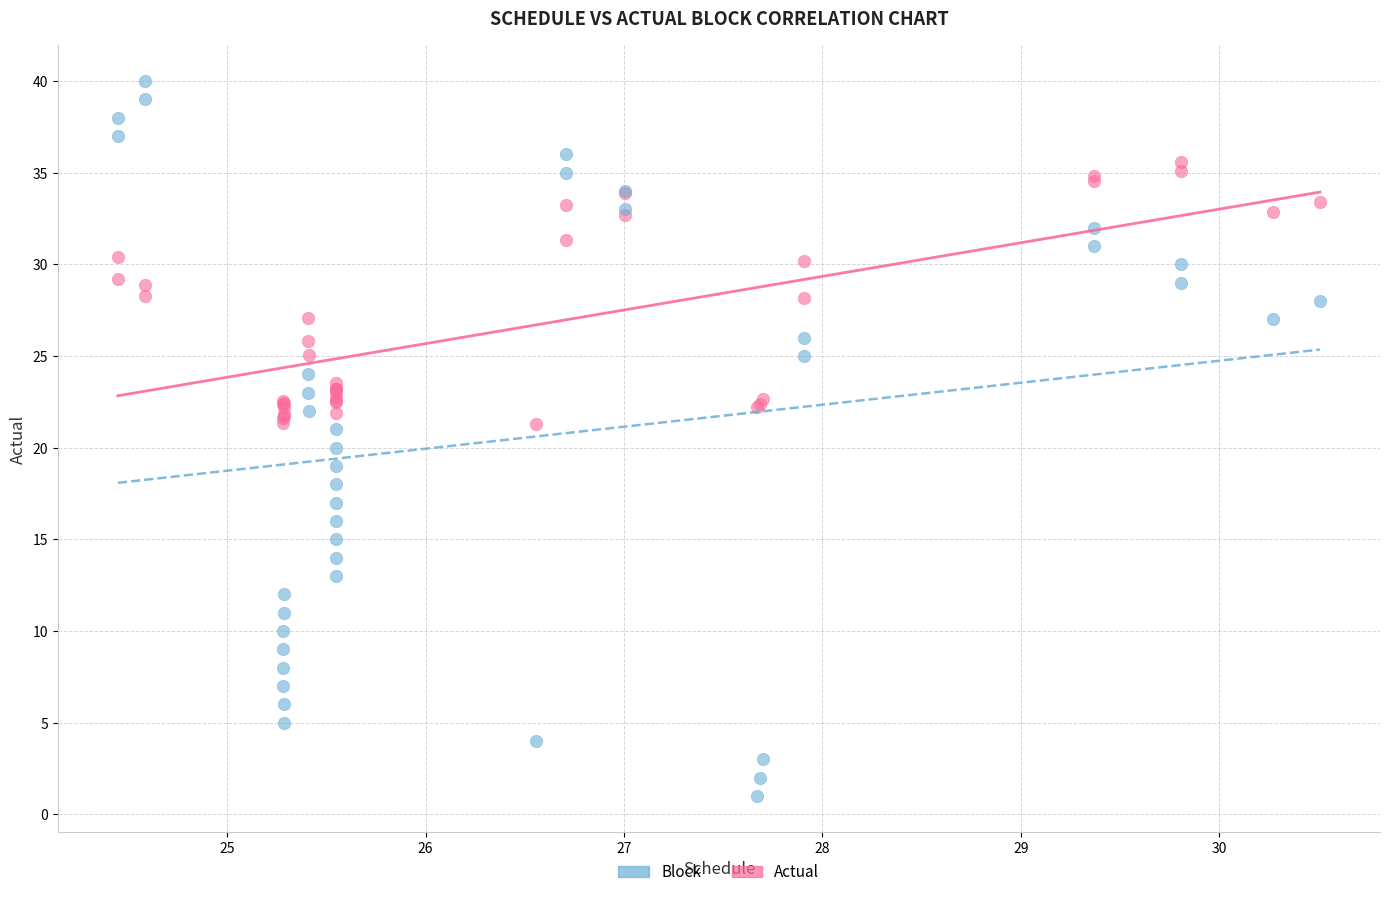

Which series contains the highest Y value?

Block